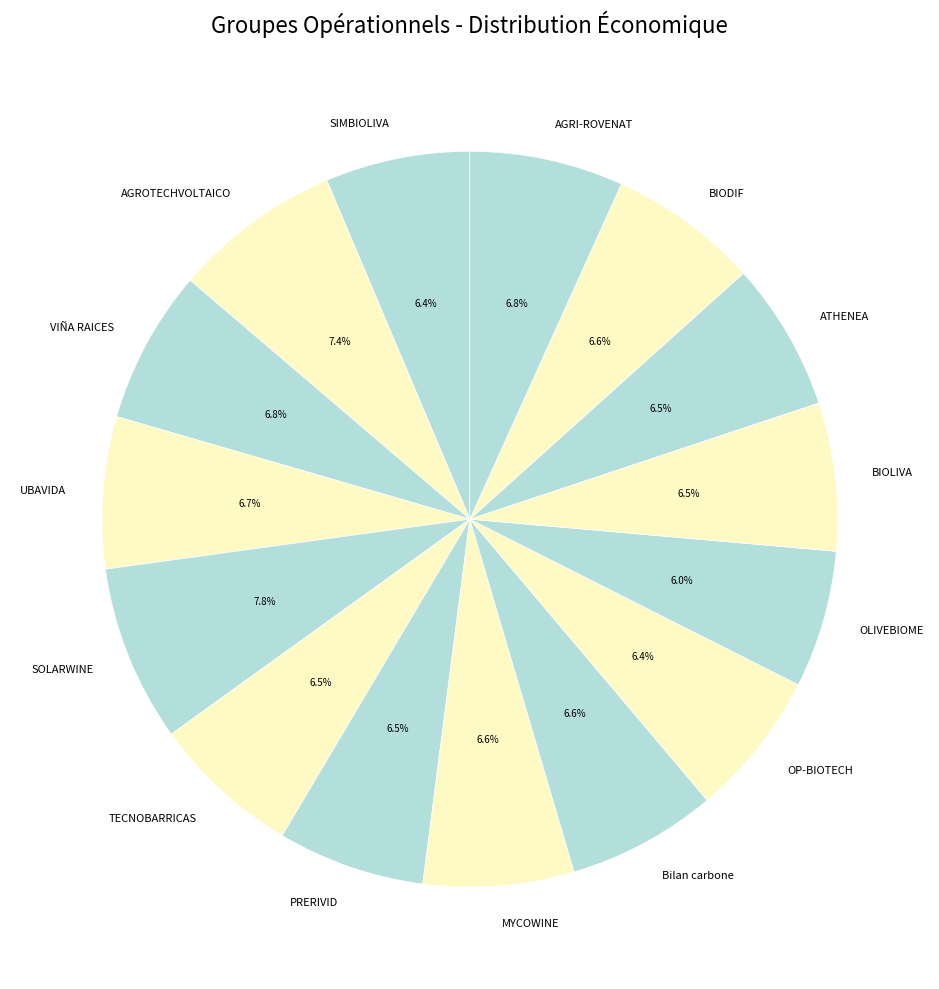

Is OP-BIOTECH the majority of the pie?

No